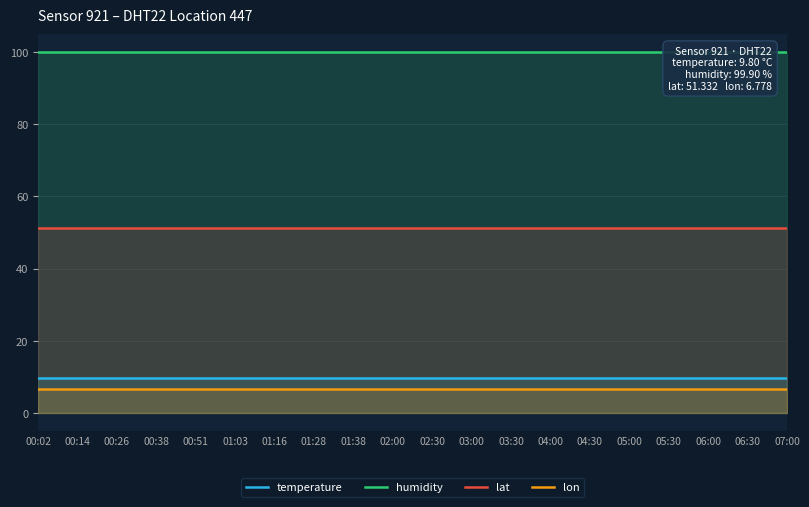

What is the sum of the temperature values at 01:38 and 02:00?

19.6